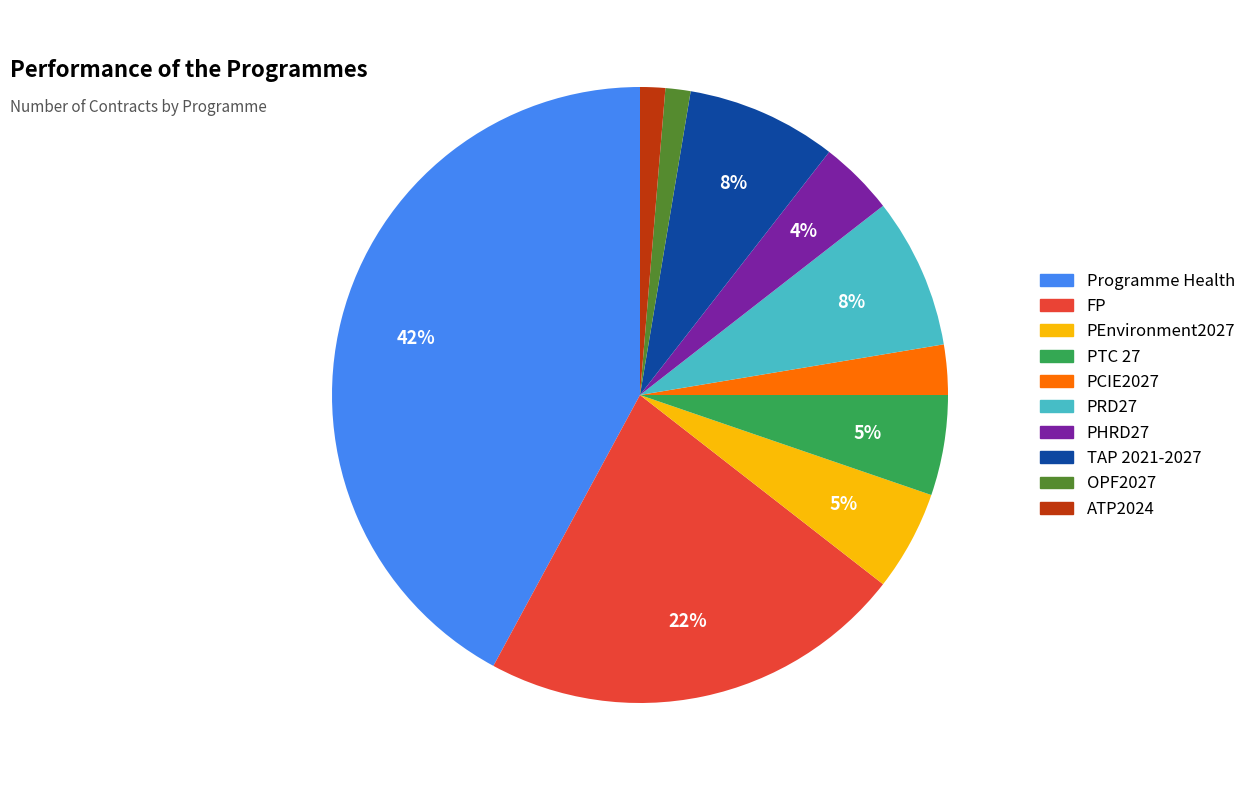

Do OPF2027 and PEnvironment2027 together represent more than half of the pie?

No